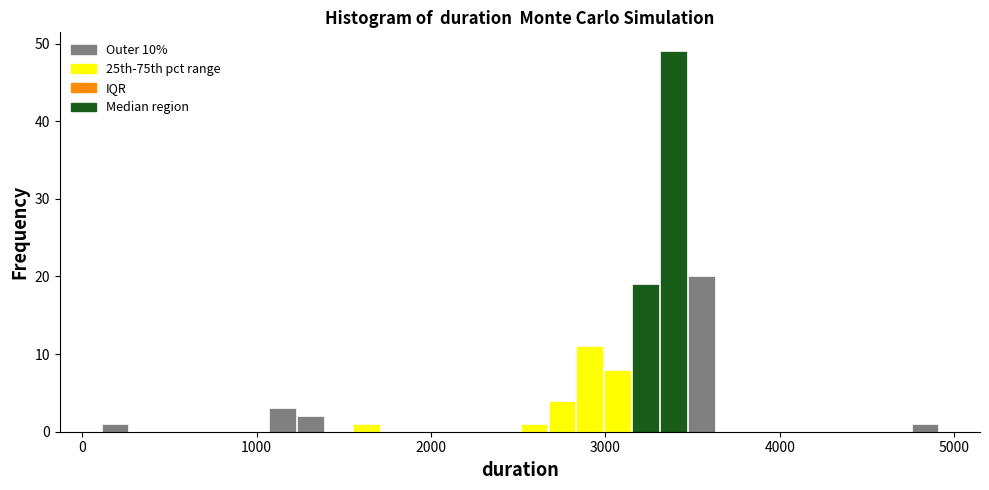

Read against the x-axis, roughly where is the centre of the tallest bar?

3400